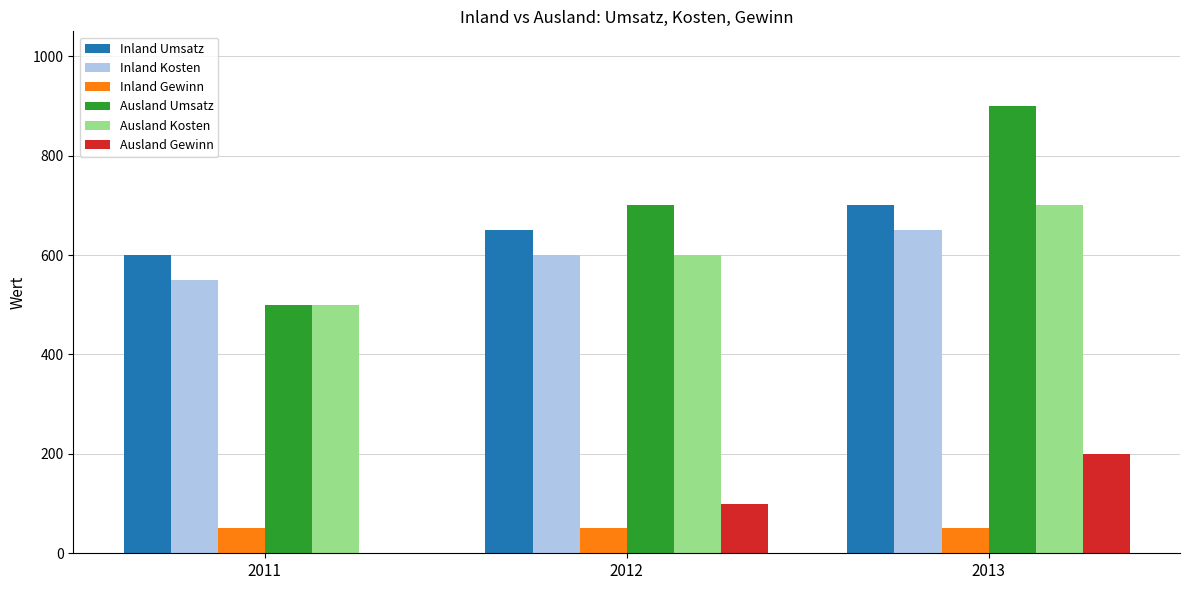

Is the value of Inland Kosten at 2012 greater than the value of Inland Gewinn at 2012?

Yes